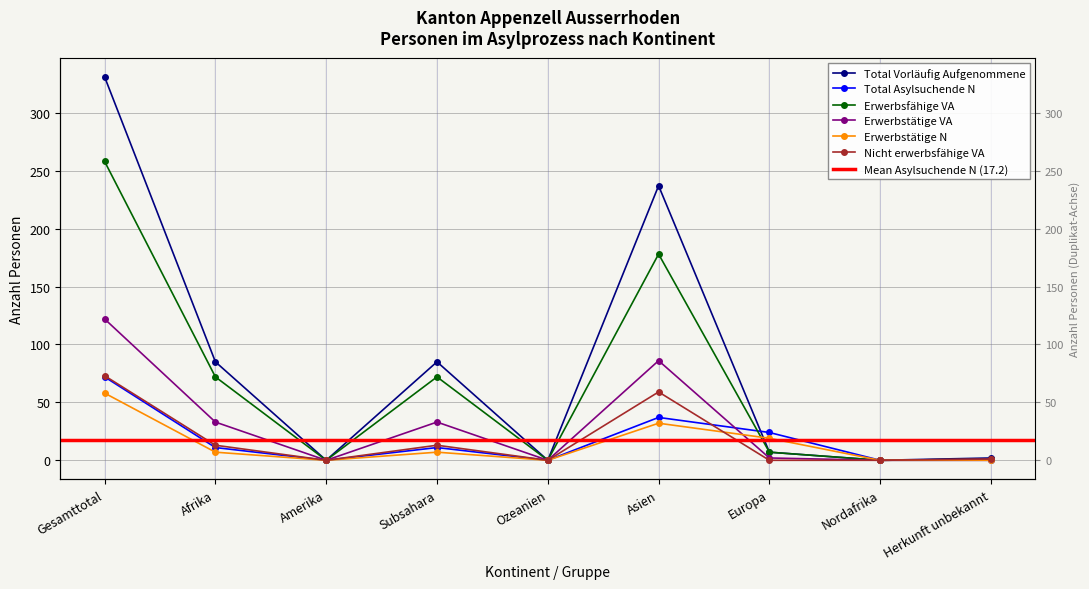

At which category does Total Asylsuchende N reach its first local valley?

Amerika